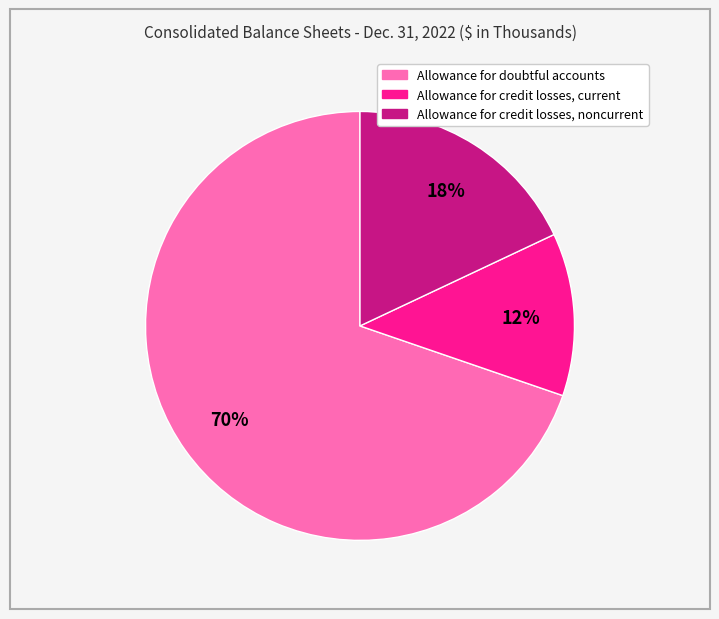

The Allowance for credit losses, current slice represents 25% of the pie. True or false?

False